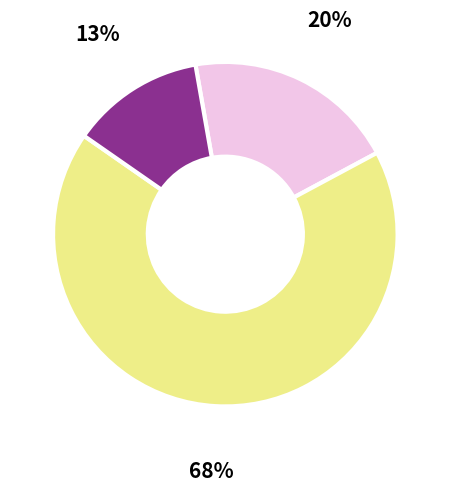

Is there any slice that represents more than half of the pie?

Yes